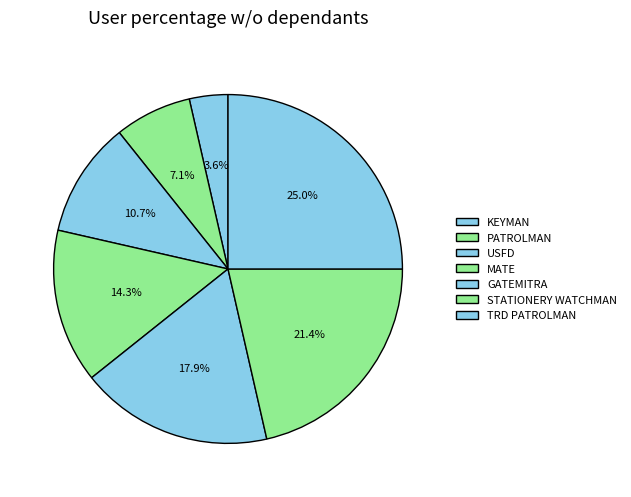

True or false: STATIONERY WATCHMAN accounts for 21% of the total.

True